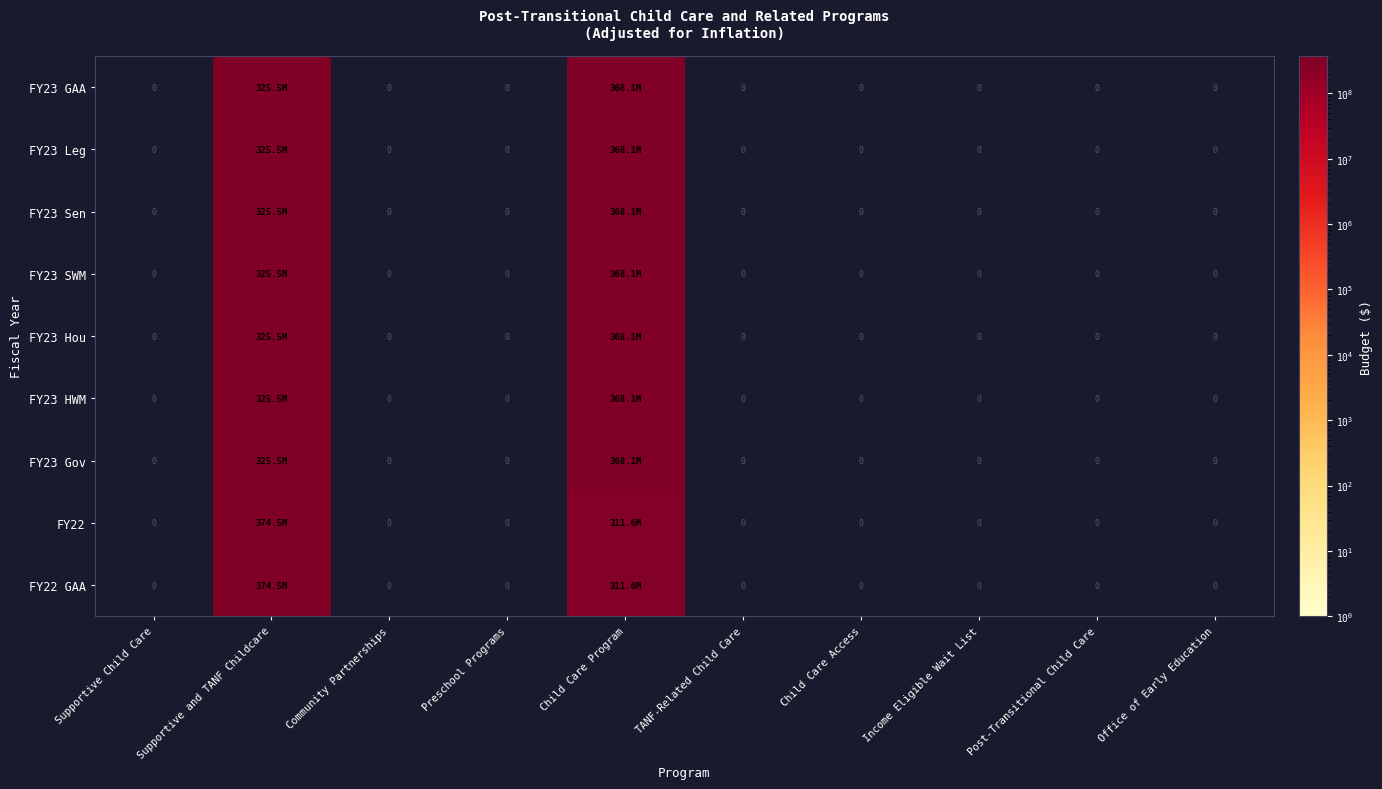

How many categories are shown in the chart?

10